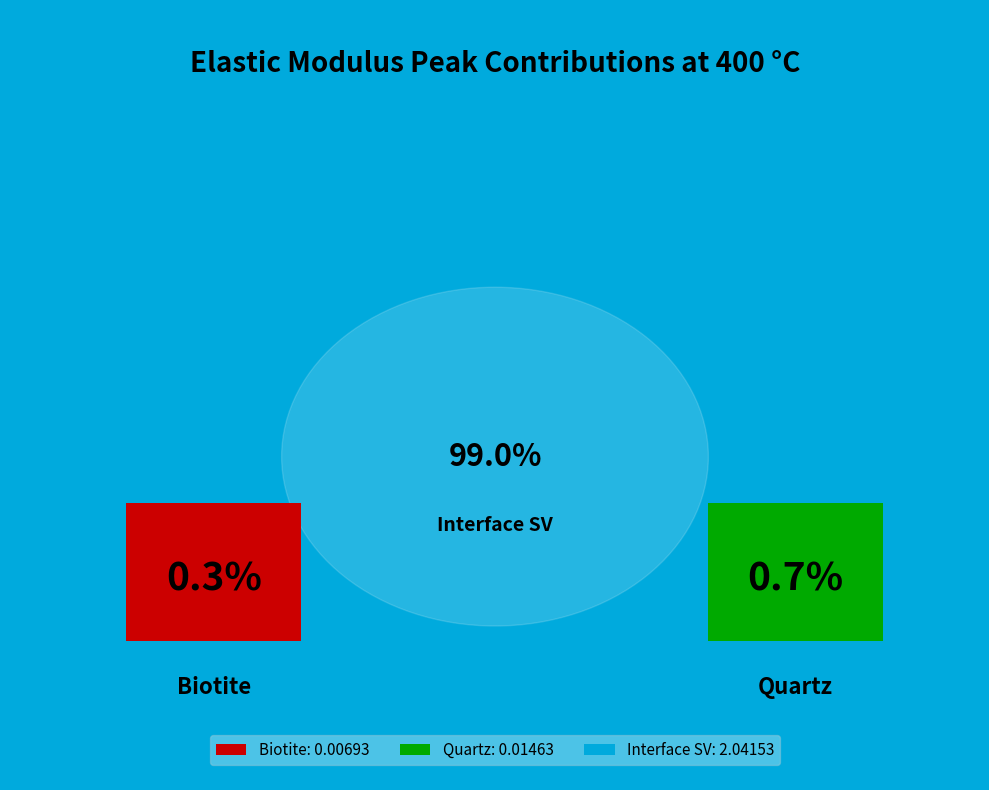

Does any single category account for the majority?

Yes